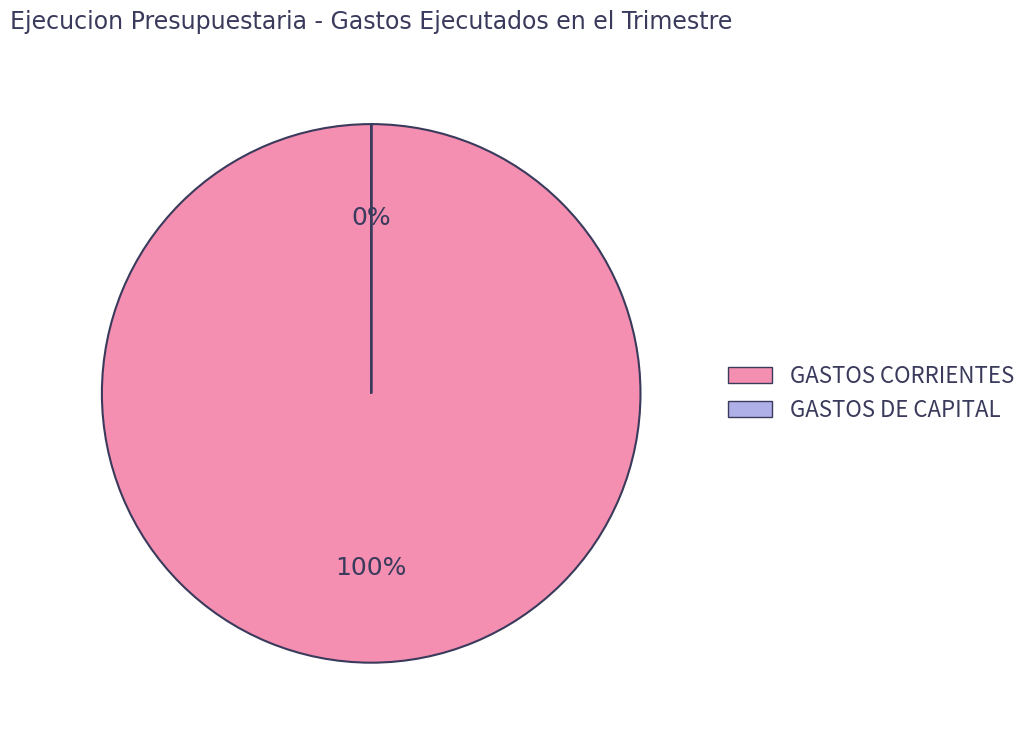

To the nearest percent, what is the difference between the largest and smallest slice percentages?

100%